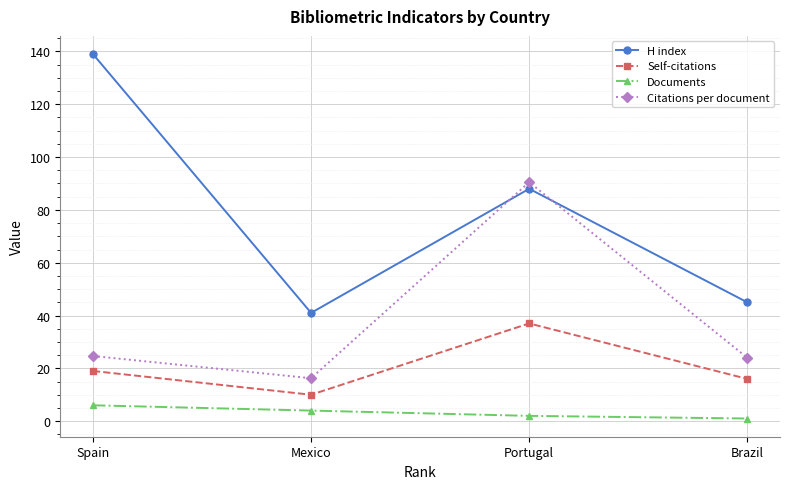

List the series in order of their peak value, highest first.

H index, Citations per document, Self-citations, Documents